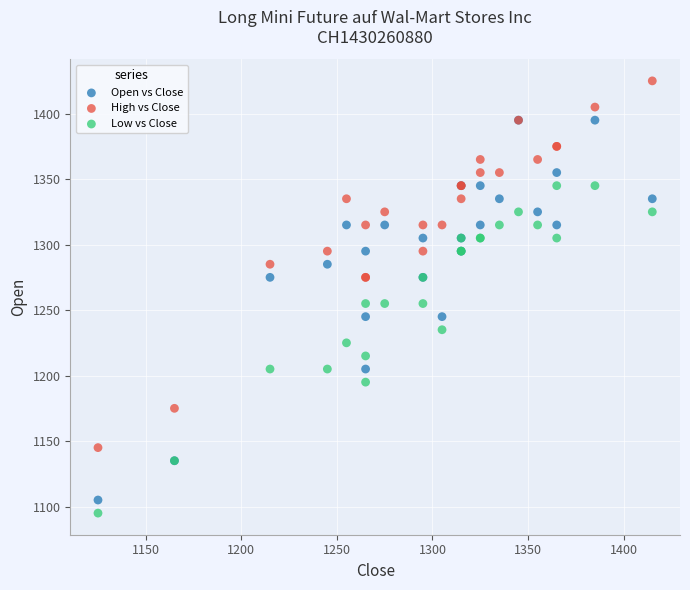

Which series reaches the minimum Y coordinate?

Low vs Close